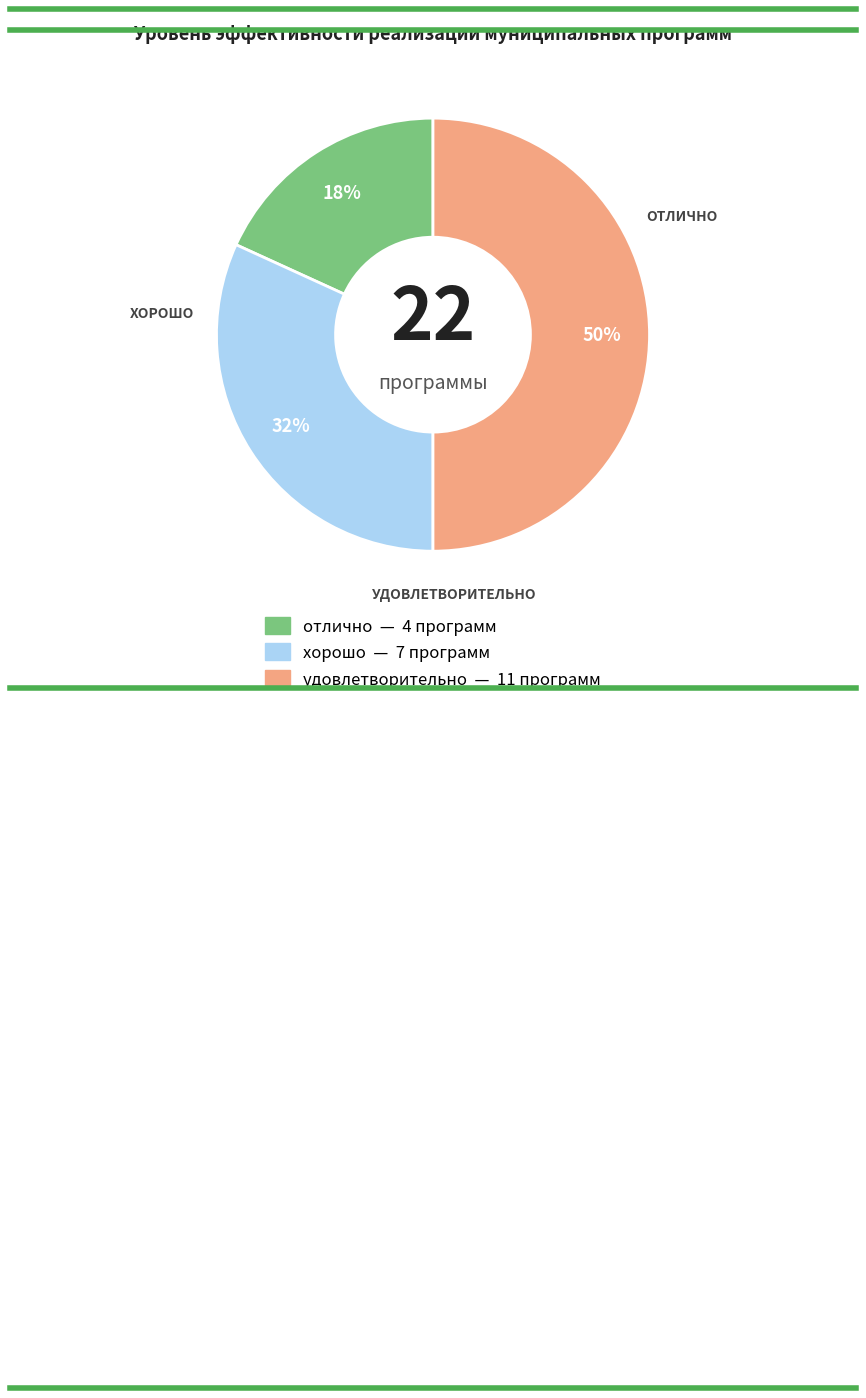

Approximately how many times larger is the value at отлично compared to хорошо?

0.6